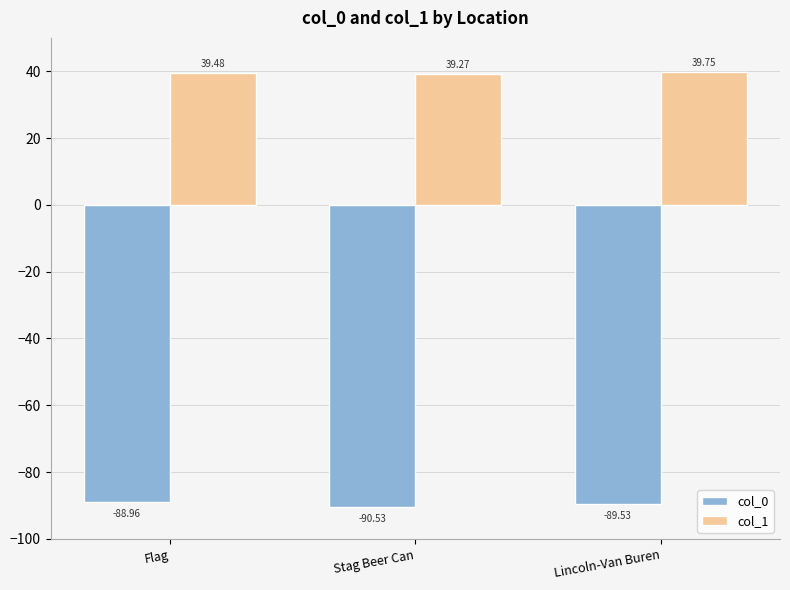

Count the col_0 values in the range -90 to -88.

2